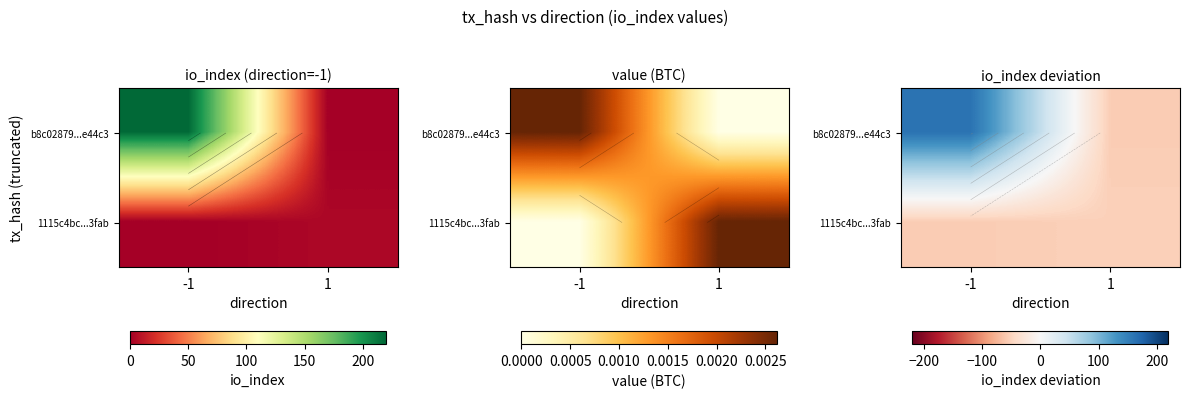

Rank the series by their average value, from highest to lowest.

b8c02879...e44c3, 1115c4bc...3fab